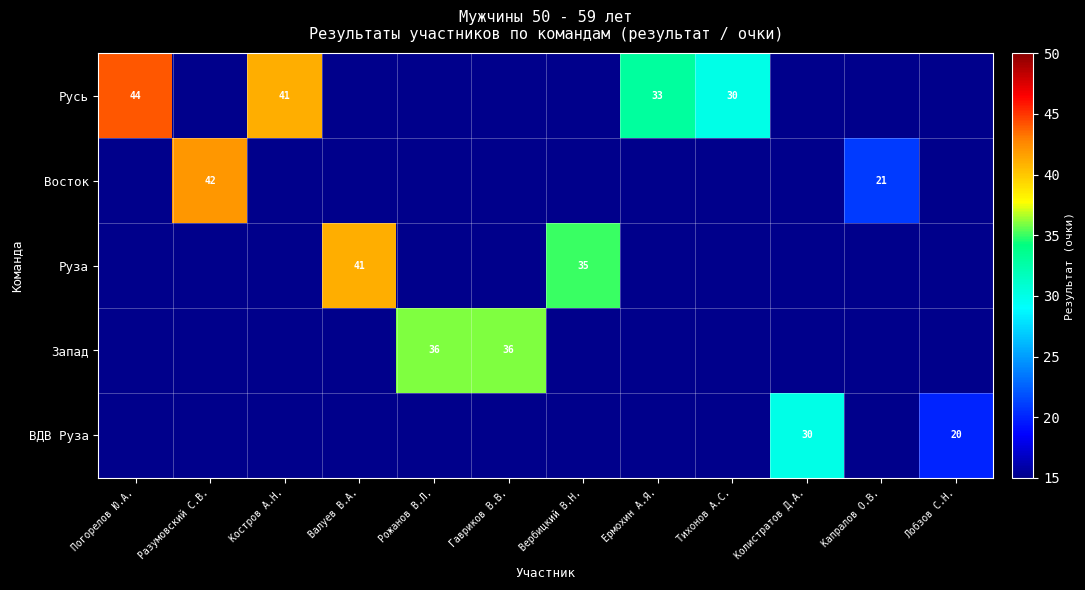

True or false: Восток has a value of 21 at Капралов О.В..

True